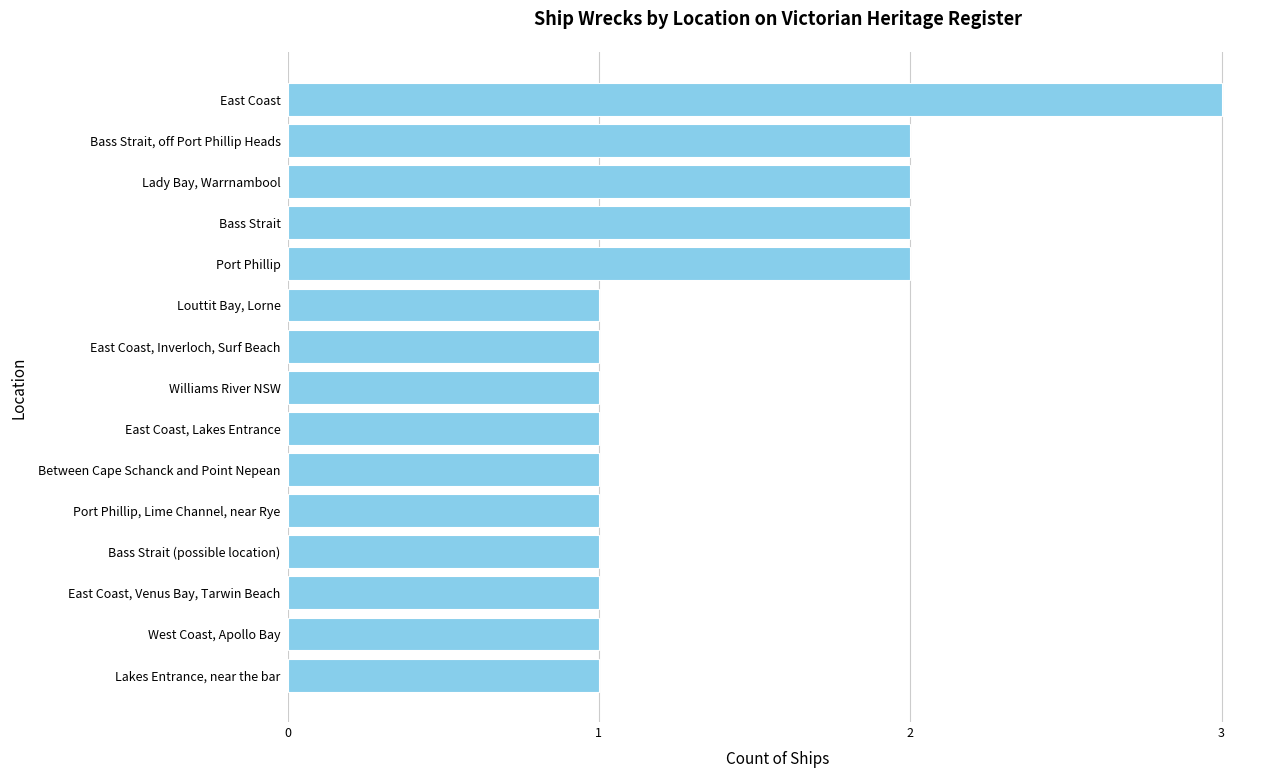

Reading bottom to top, transcribe all the data shown in this chart.

1	1	1	1	1	1	1	1	1	1	2	2	2	2	3